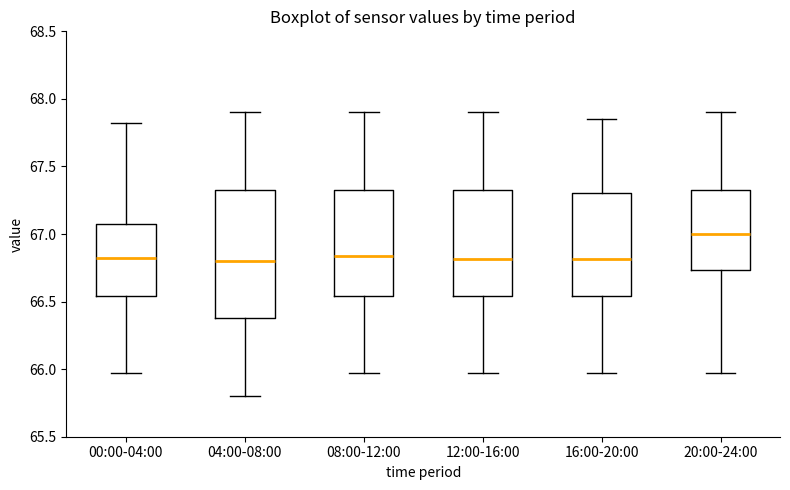

Which box has the highest median line?

20:00-24:00